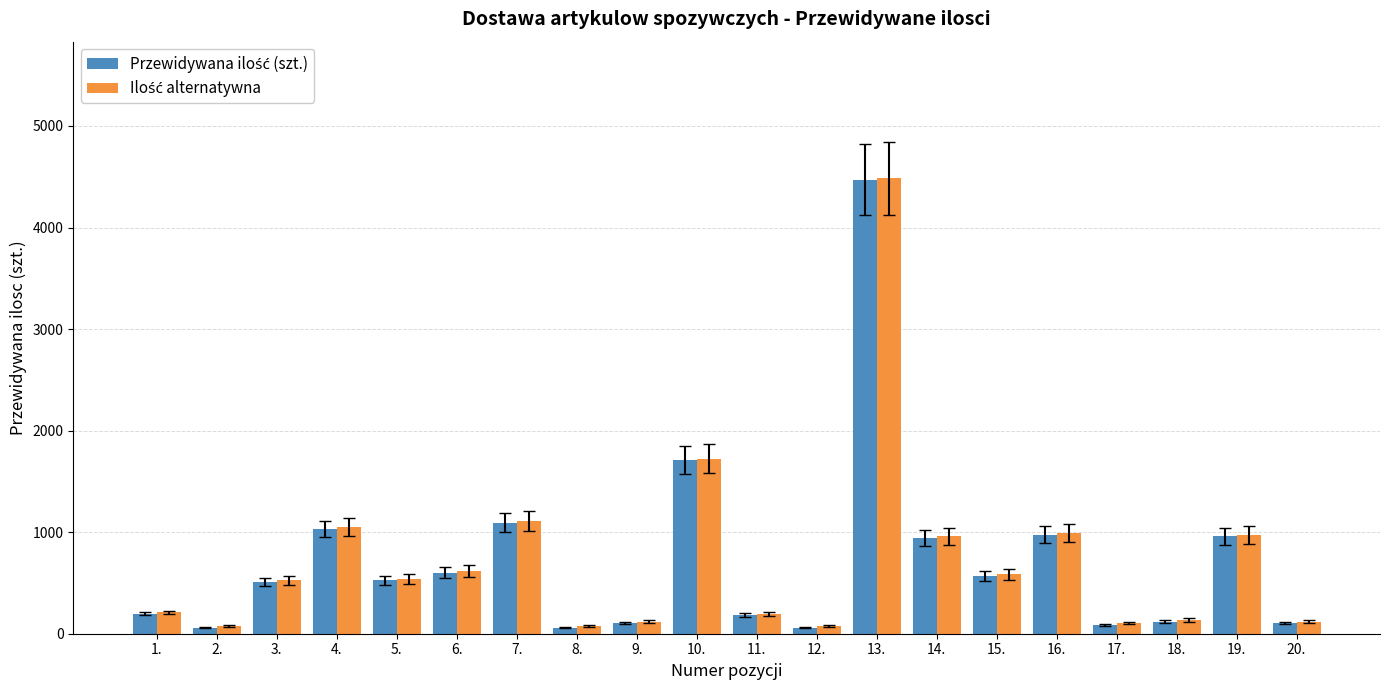

How many data points does each series have?

20